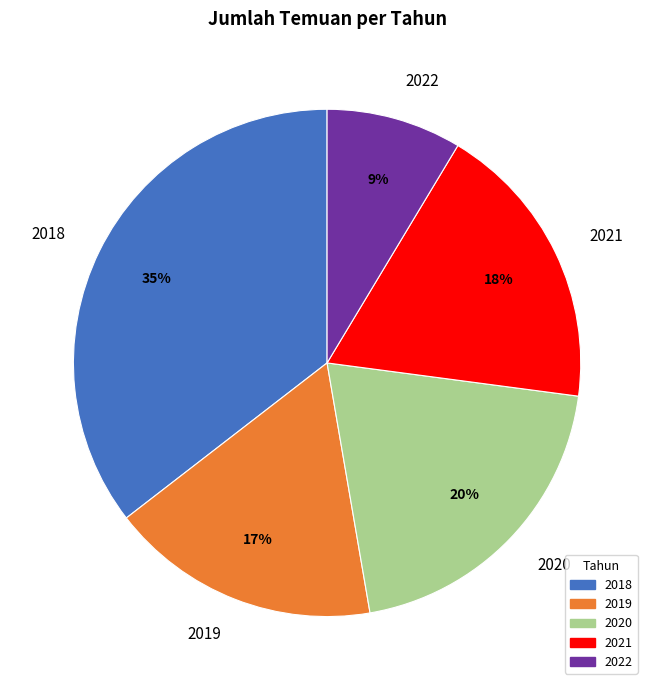

To the nearest percent, what percentage of the pie is 2019?

17%